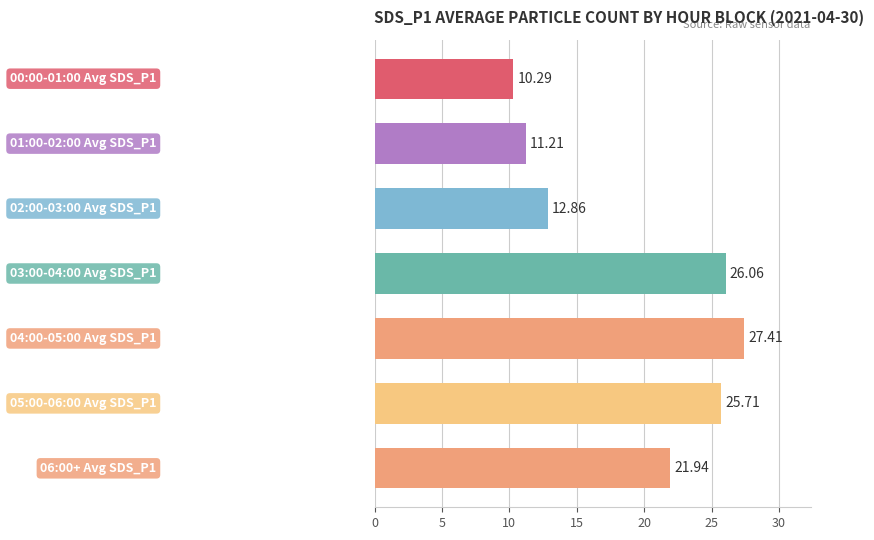

What is the average value?

19.4